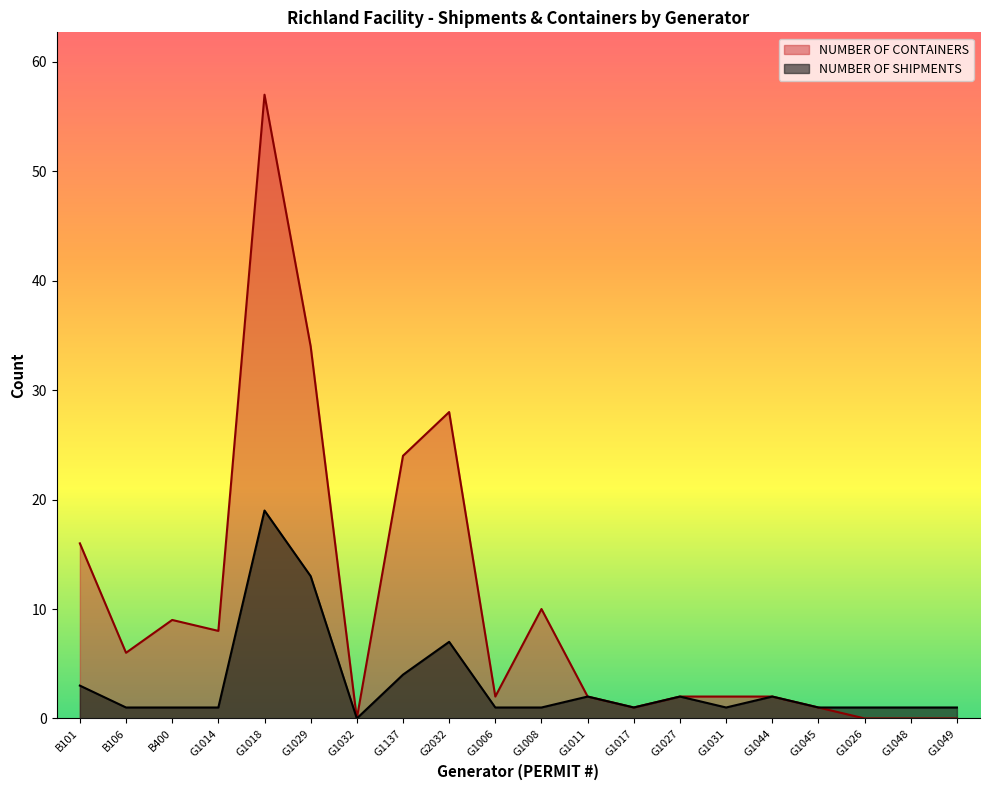

Does the chart display data point markers on the line(s)?

No